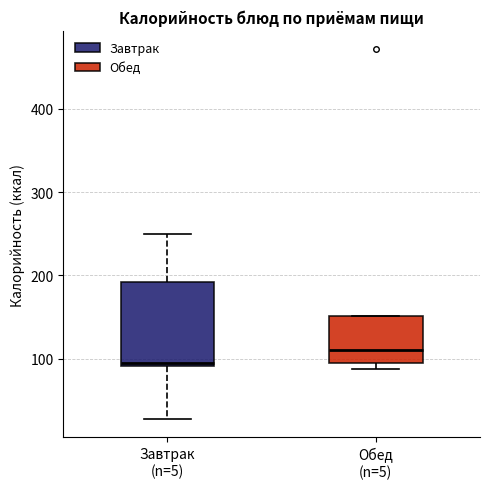

Which box is the tallest, from its lower edge to its upper edge?

Завтрак (n=5)